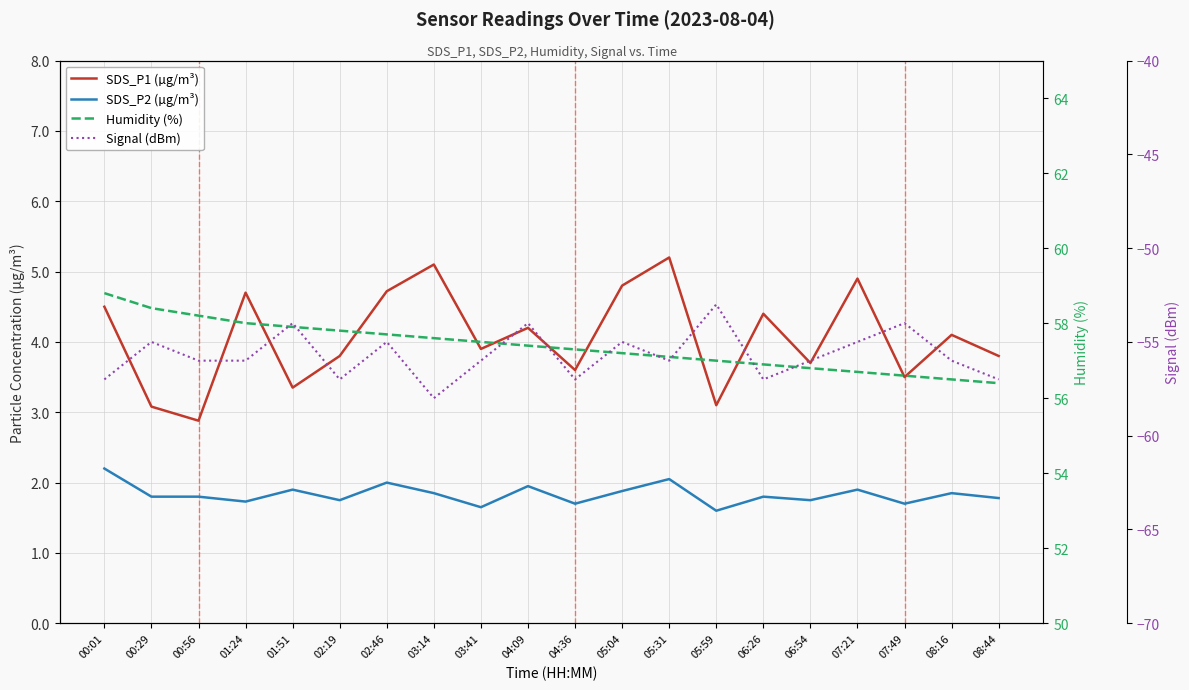

Rank the series by their maximum value, from lowest to highest.

Signal (dBm), SDS_P2 (µg/m³), SDS_P1 (µg/m³), Humidity (%)